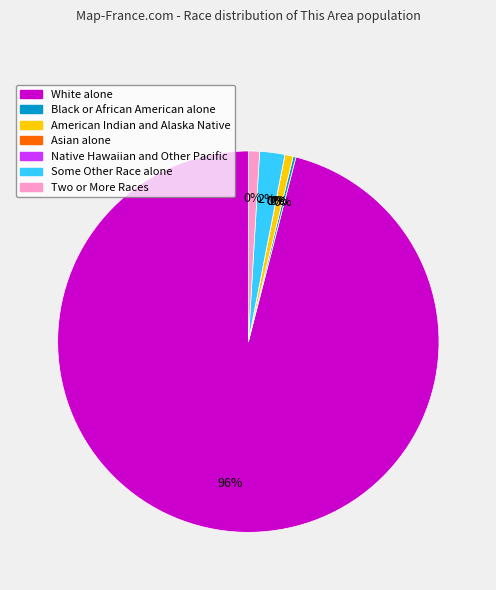

Count the number of slices in the pie.

7